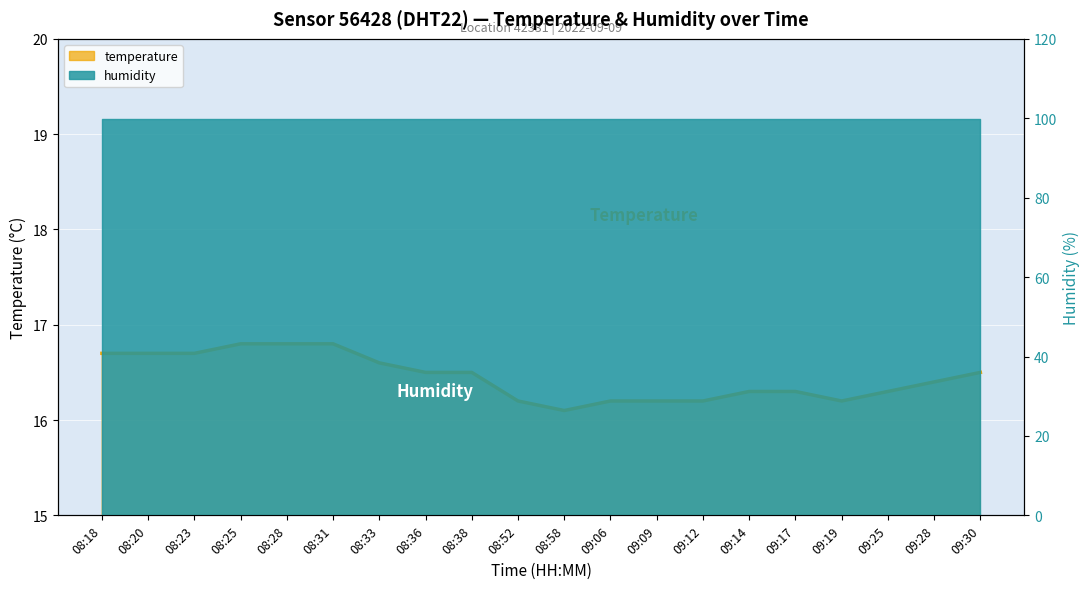

Reading left to right, list all the values displayed in this chart.

16.7	16.7	16.7	16.8	16.8	16.8	16.6	16.5	16.5	16.2	16.1	16.2	16.2	16.2	16.3	16.3	16.2	16.3	16.4	16.5